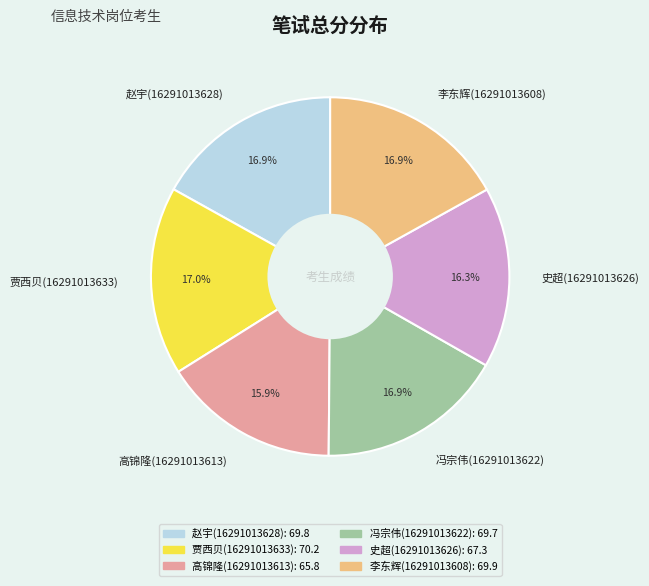

What percentage do 赵宇(16291013628) and 史超(16291013626) together represent?

33.2%